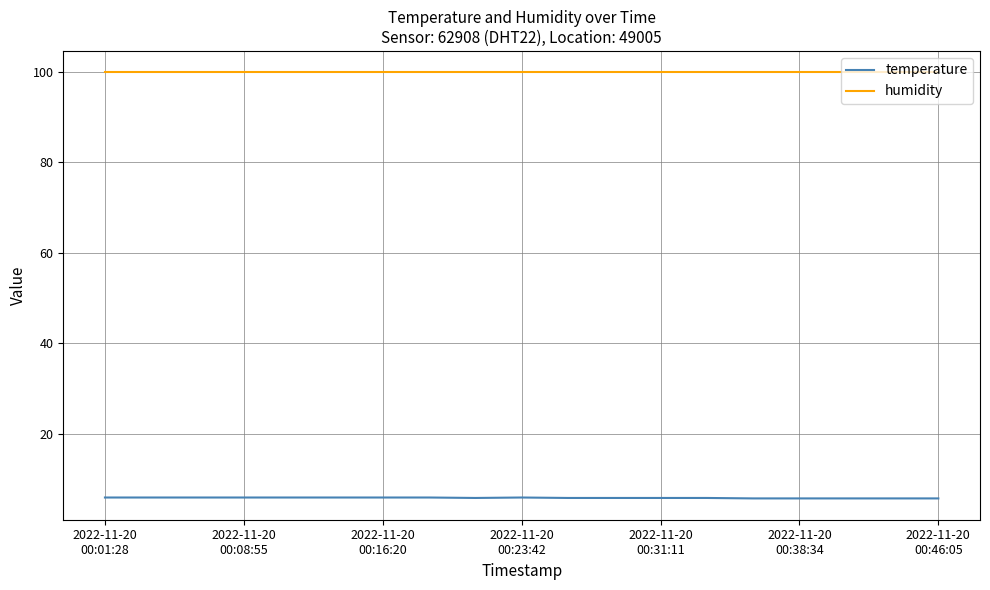

Which series has the largest total across all categories?

humidity